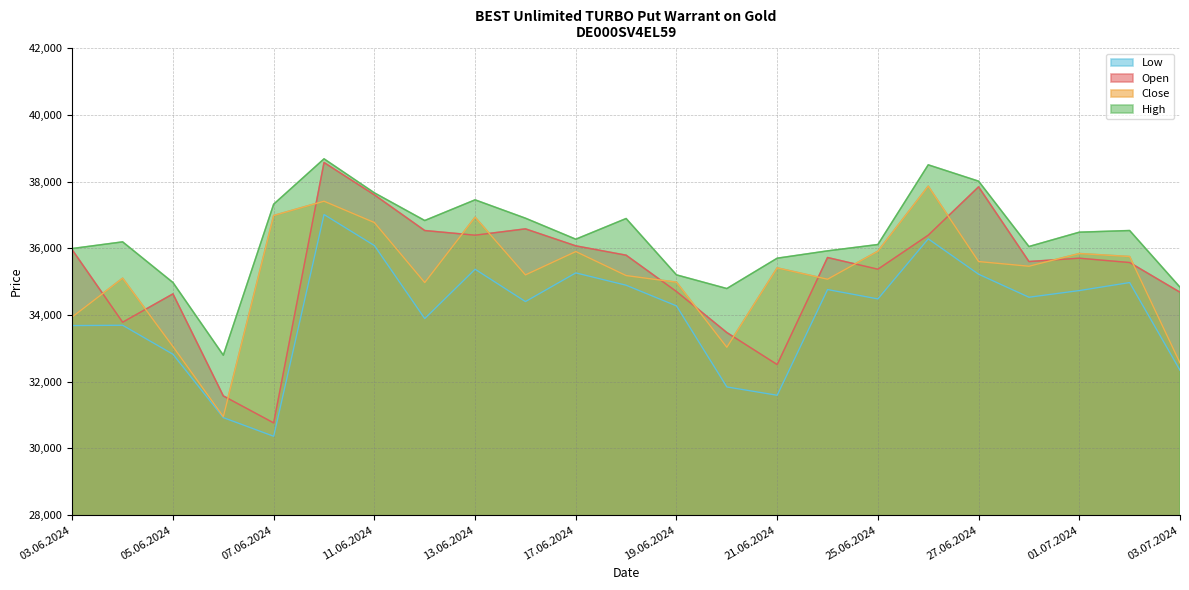

Which series changed the most between 24.06.2024 and 27.06.2024?

Open